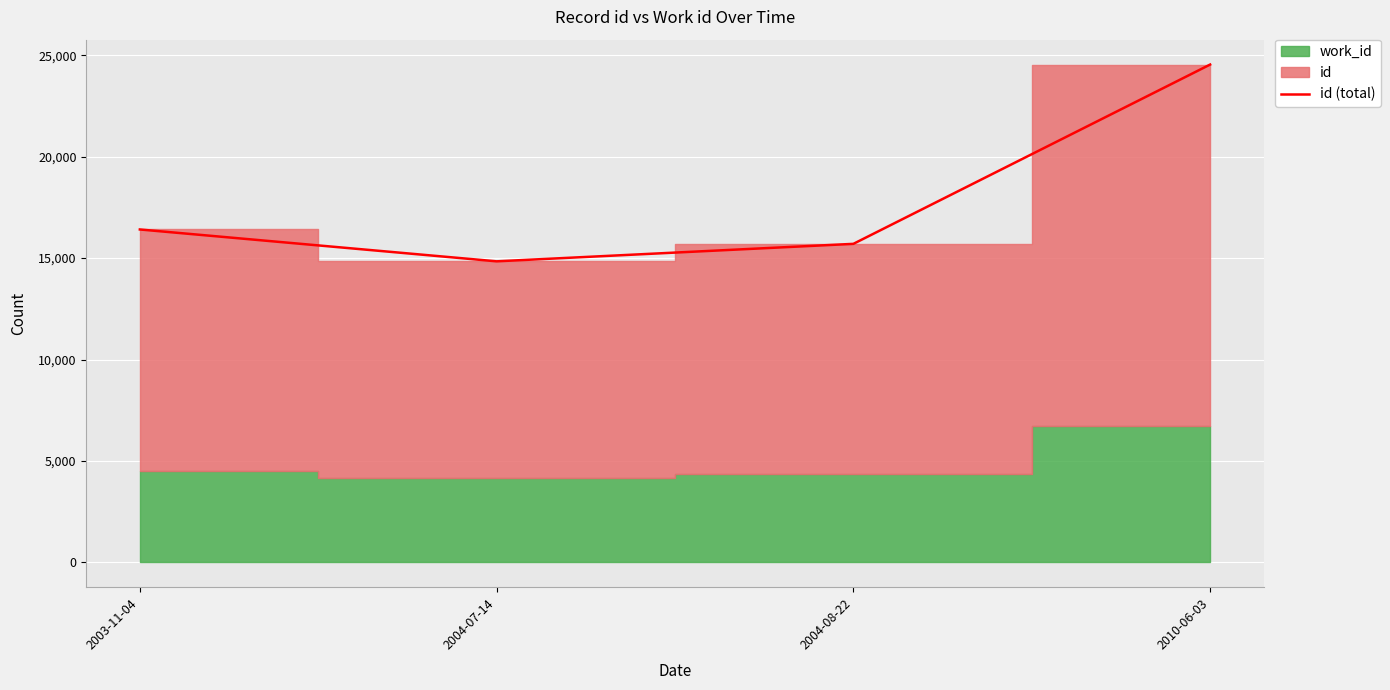

How many points are lower than both their immediate neighbors (excluding endpoints)?

1